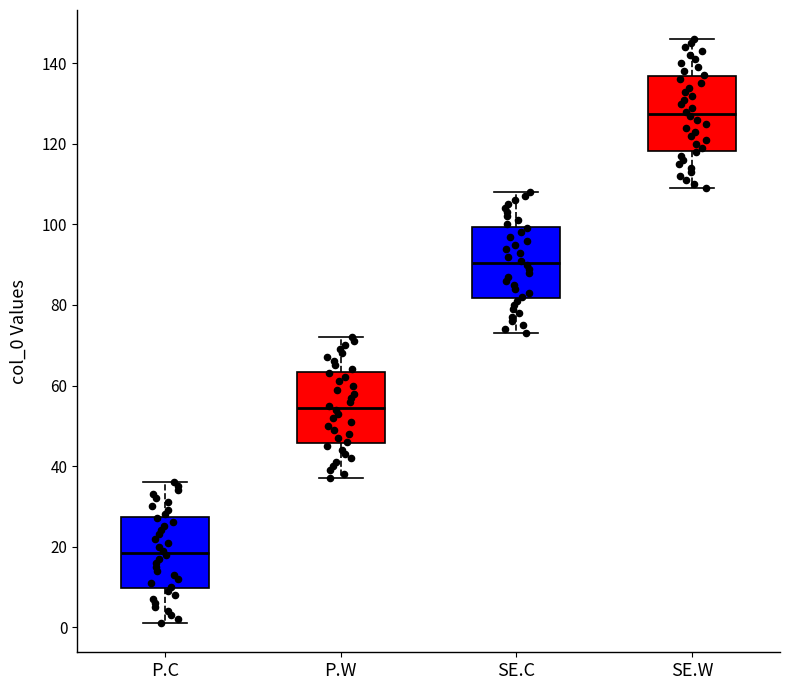

Which box has the lowest median line?

P.C